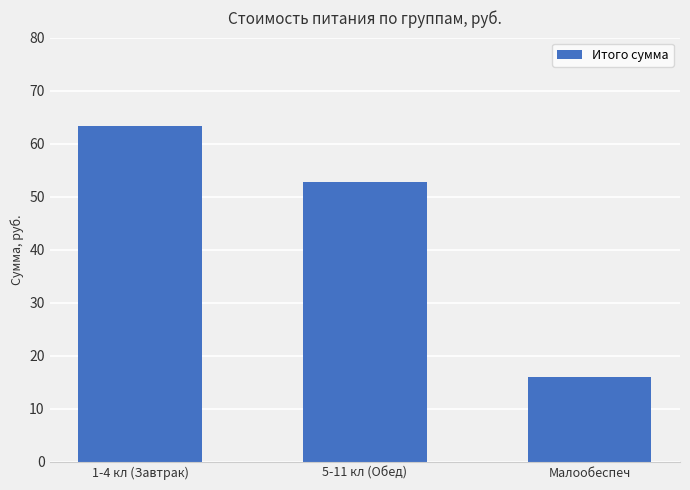

How many distinct data groups are displayed?

1